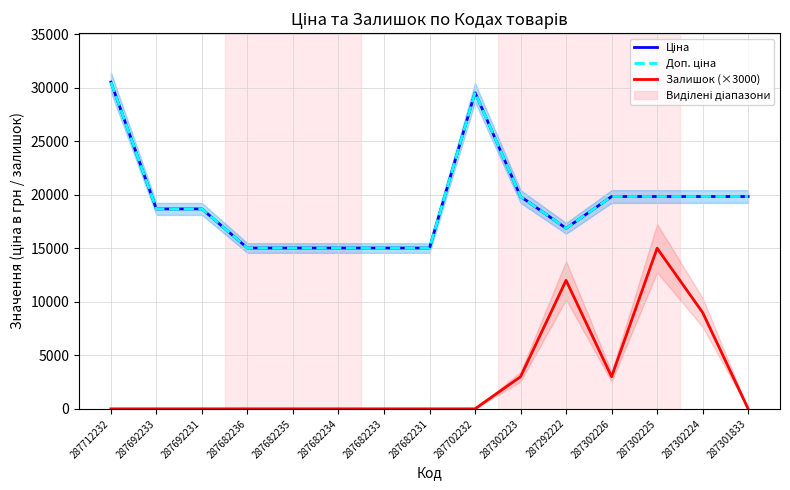

Is it true that Залишок (×3000) equals 0.0 at 287682236?

True